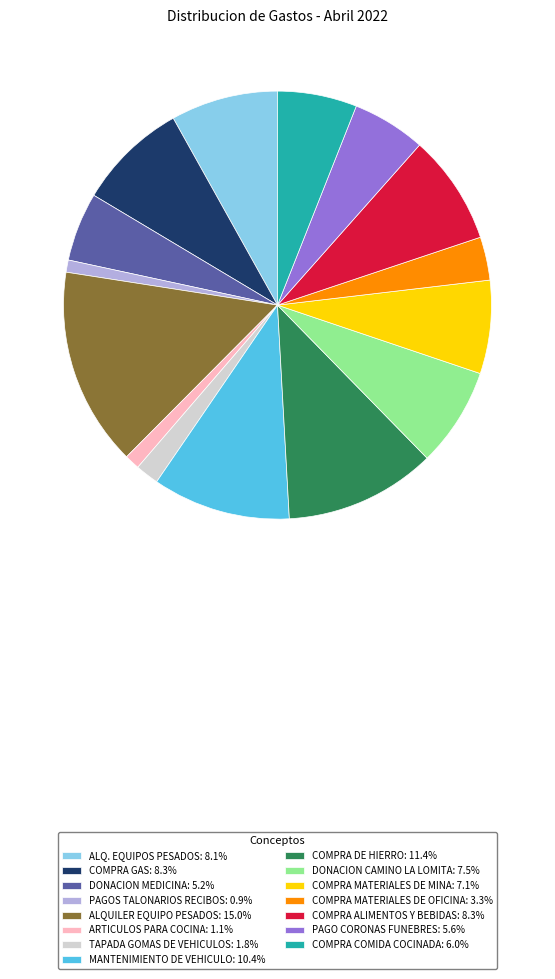

Do PAGO CORONAS FUNEBRES: 5.6% and COMPRA MATERIALES DE MINA: 7.1% together represent more than half of the pie?

No